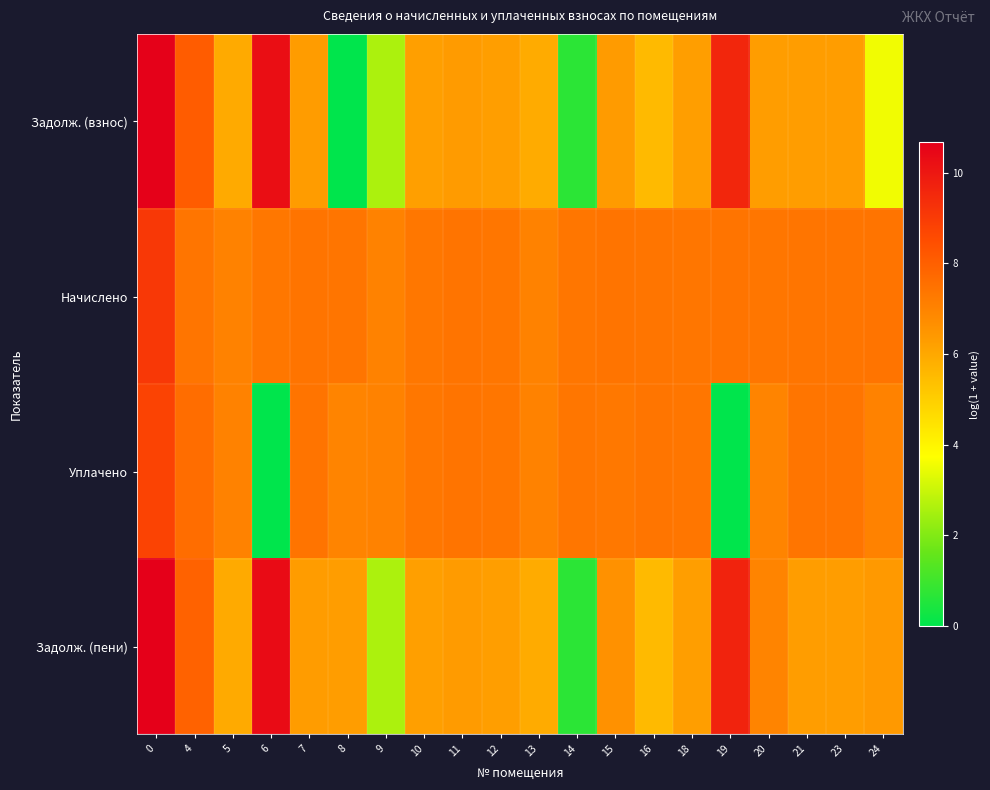

What is the total value across all series at 11?

27.5